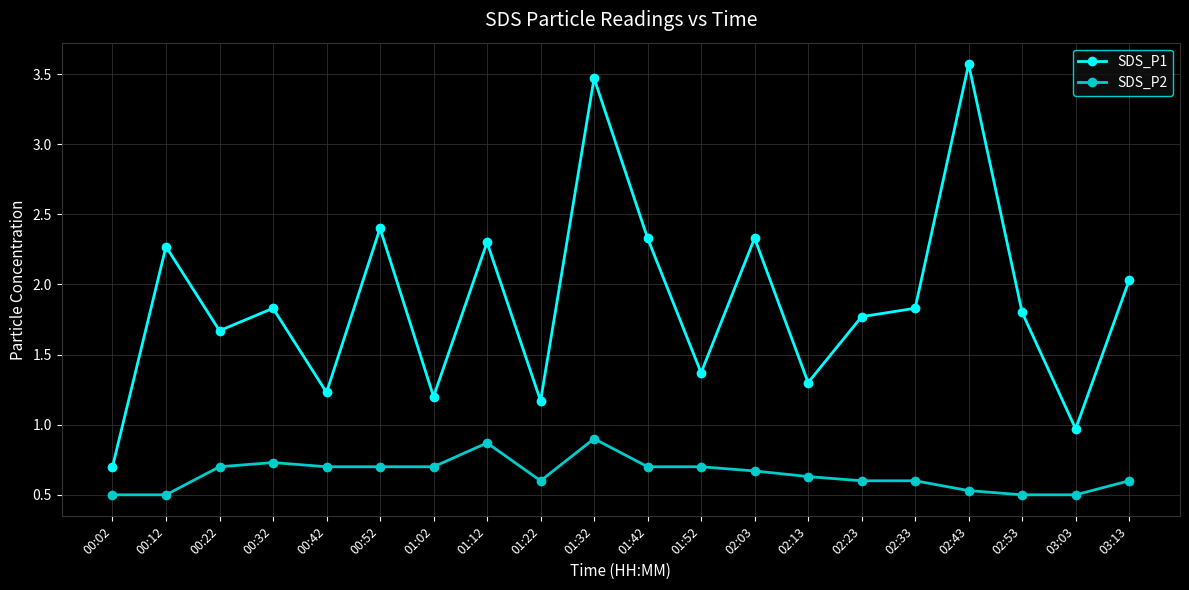

What value does the SDS_P2 series have at 00:02?

0.5